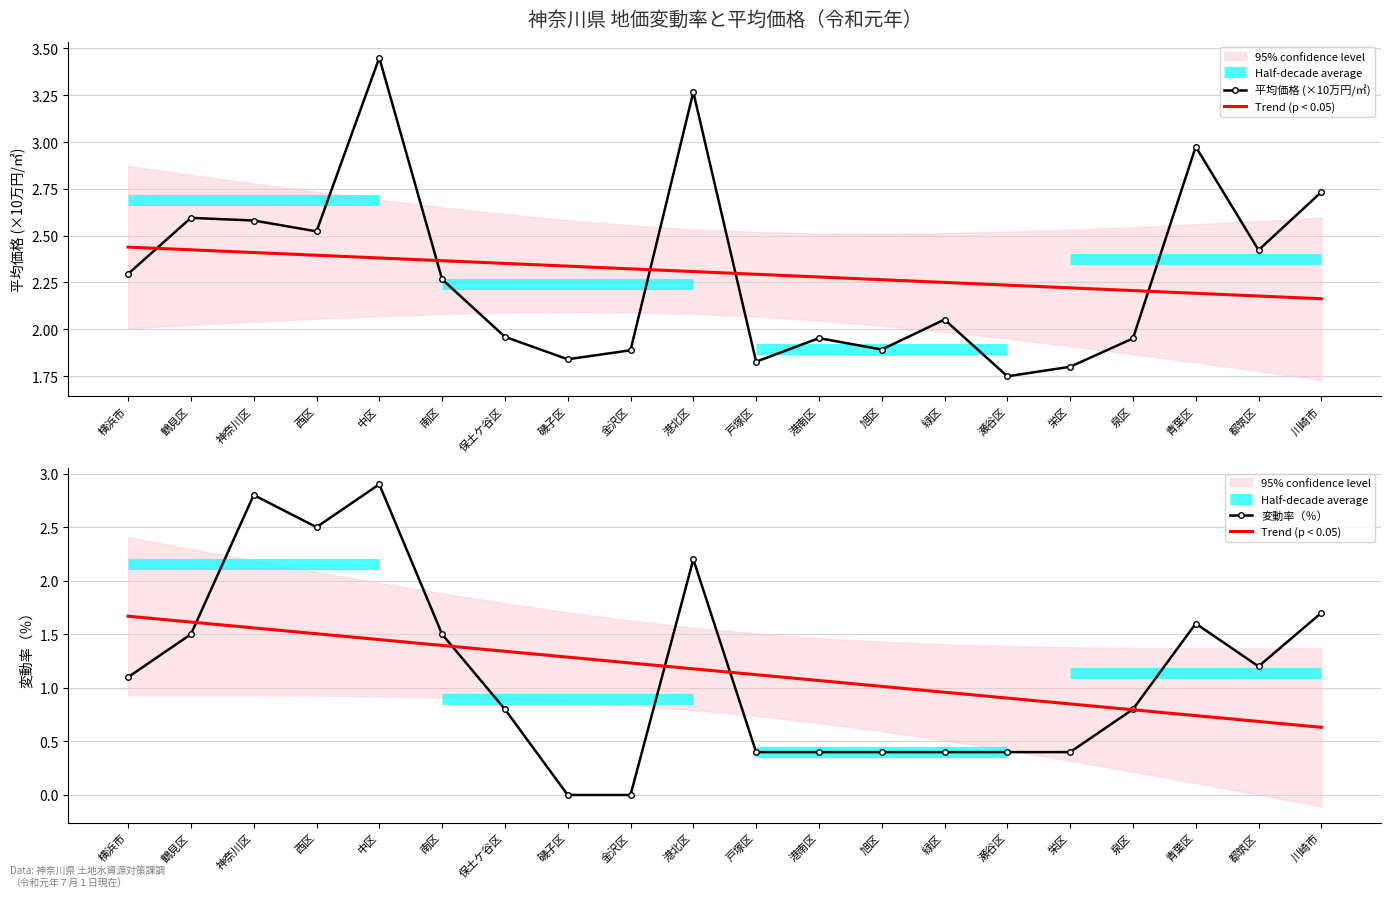

At how many categories does at least one series exceed 1?

20